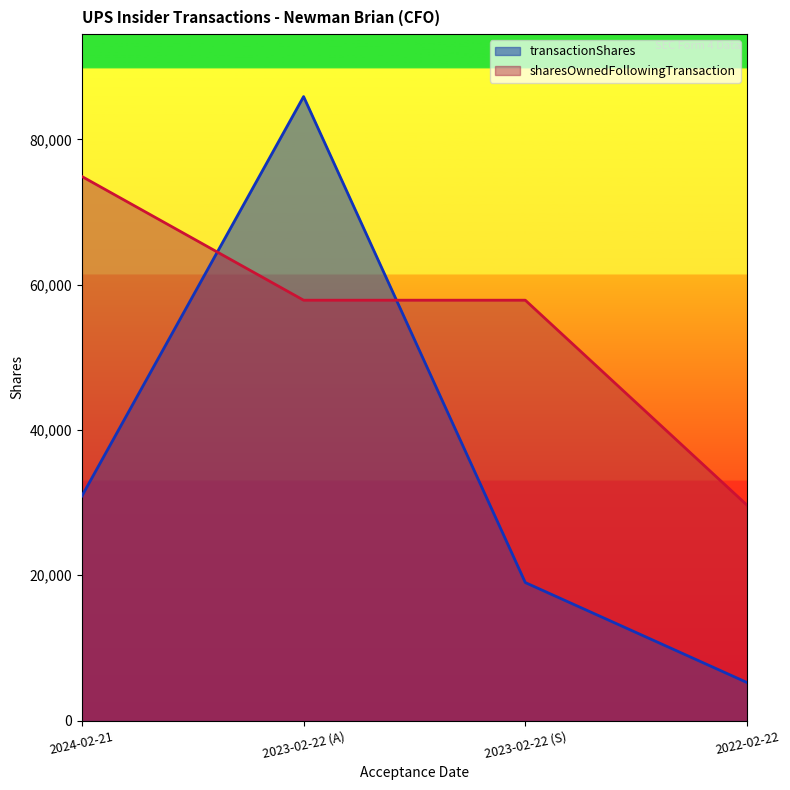

What is the sum of the sharesOwnedFollowingTransaction values at 2023-02-22 (A) and 2024-02-21?

132748